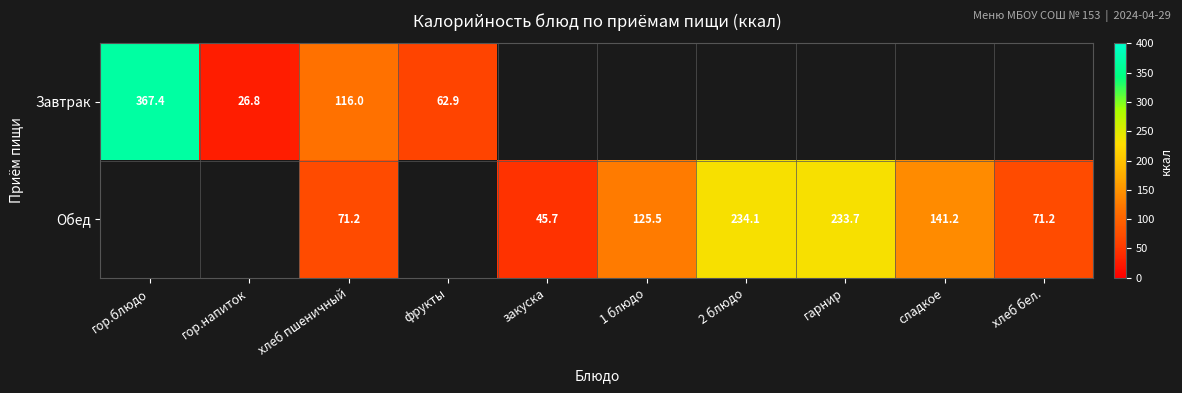

How many positive values does the Обед series have?

7